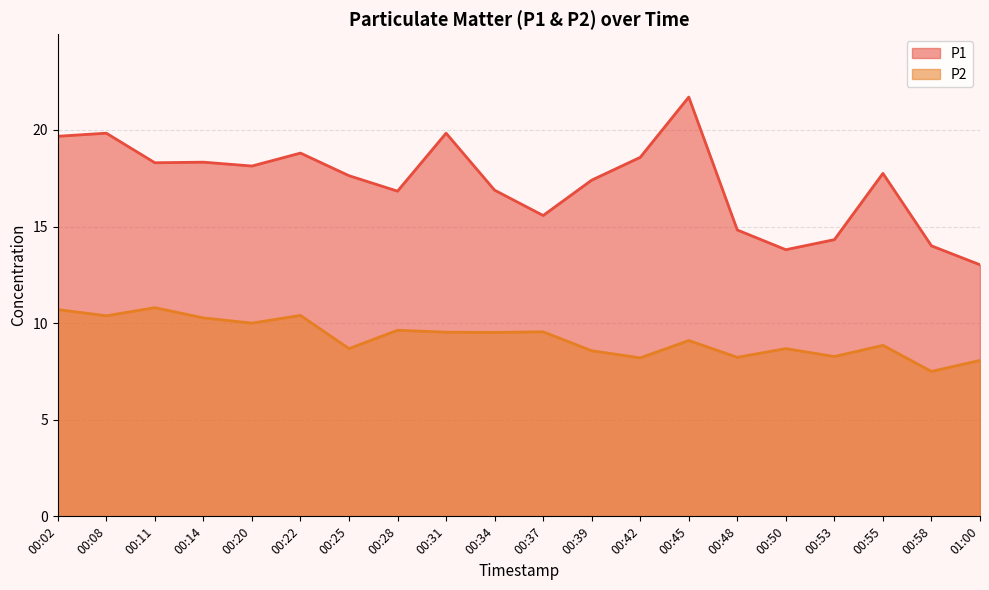

How many lines are shown in the chart?

2